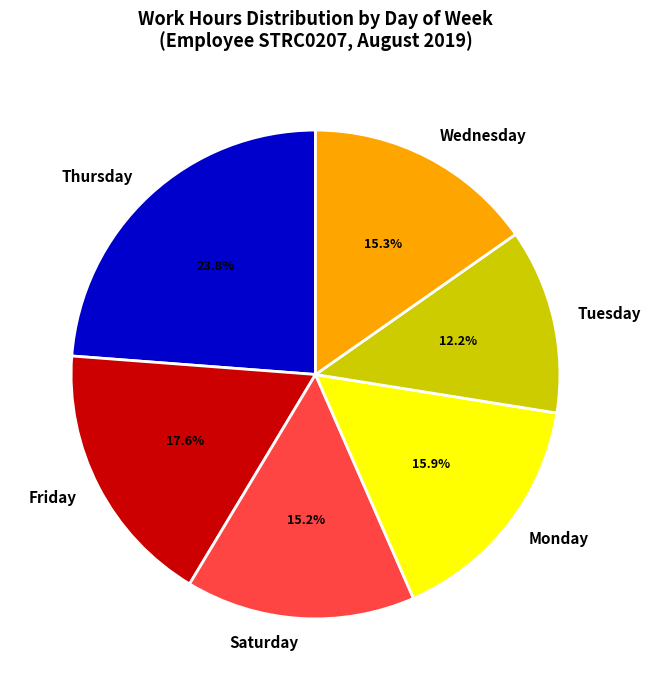

What is the smallest slice in the pie chart?

Tuesday